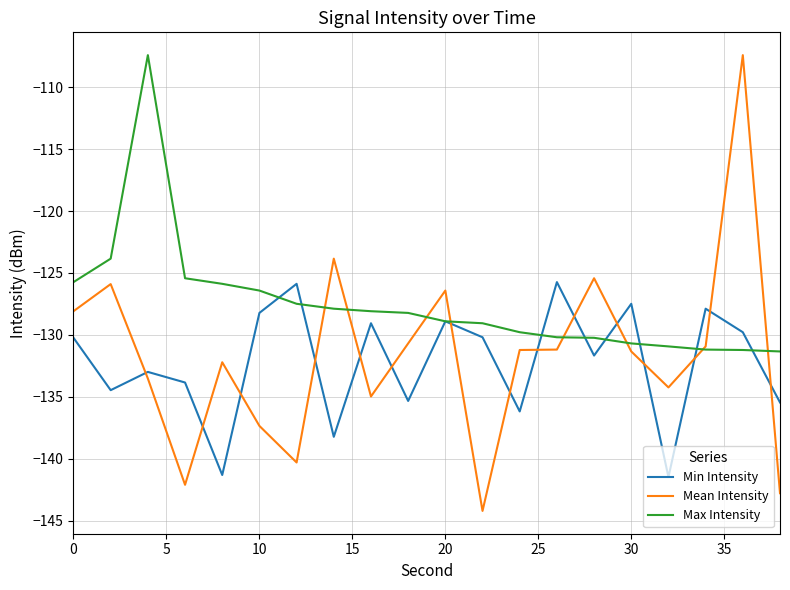

What is the maximum value shown in the chart?

-107.4